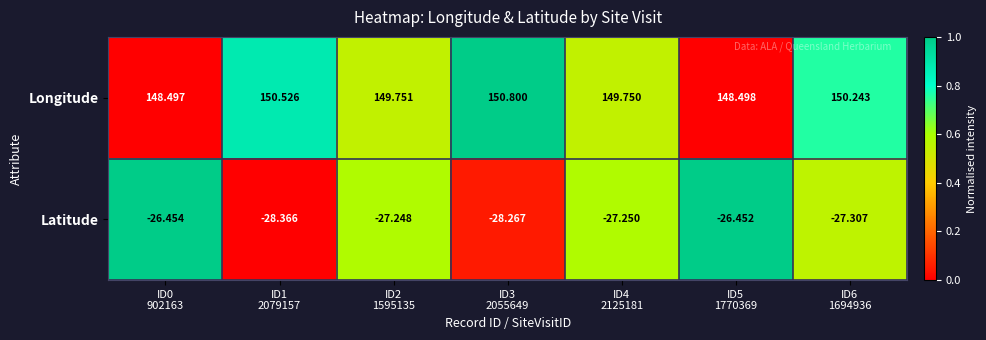

How many data points in Latitude are above -27?

2